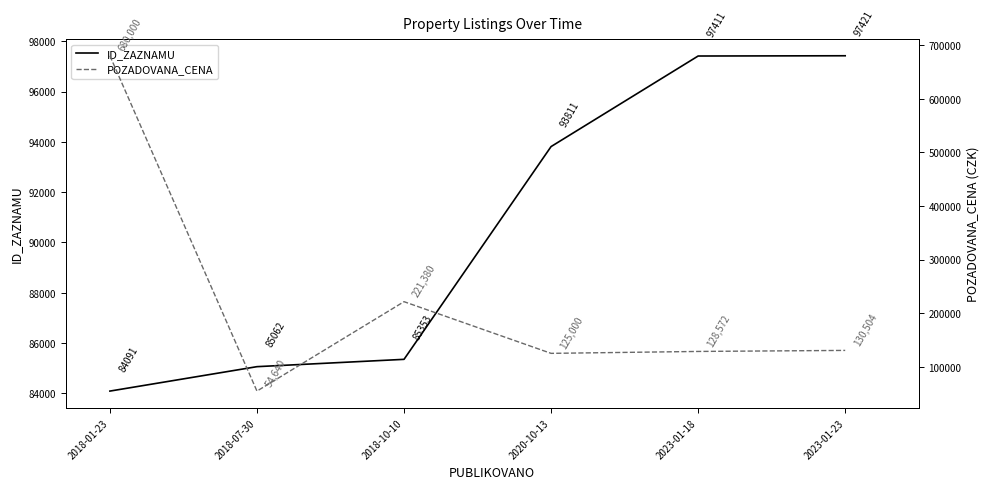

How many interior local valleys does the POZADOVANA_CENA series have?

2